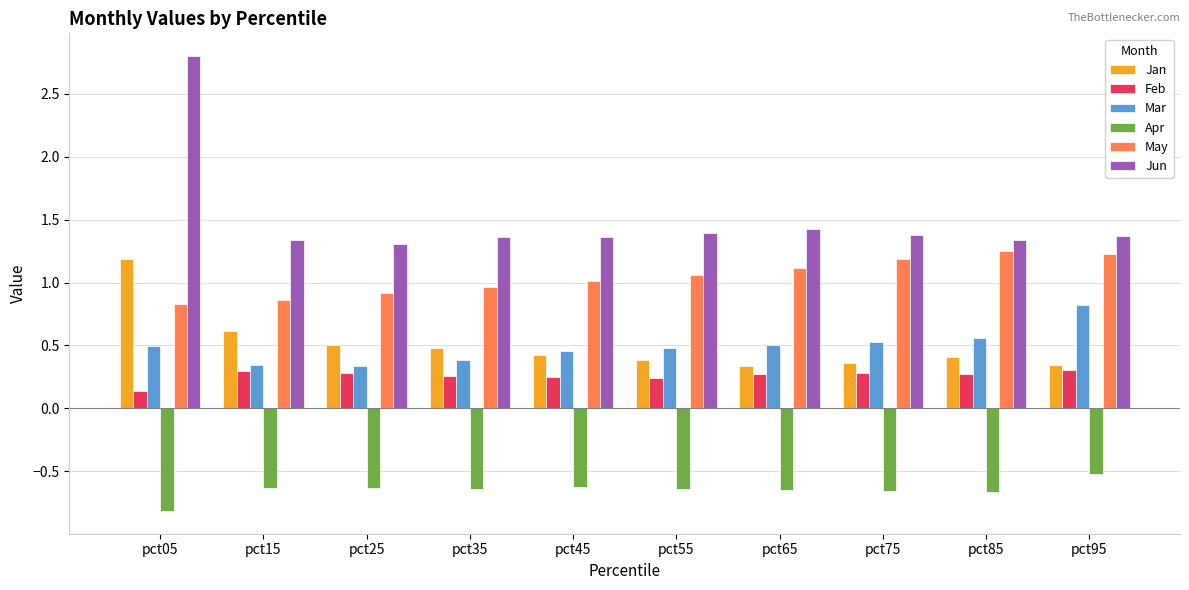

What is the smallest value displayed?

-0.8